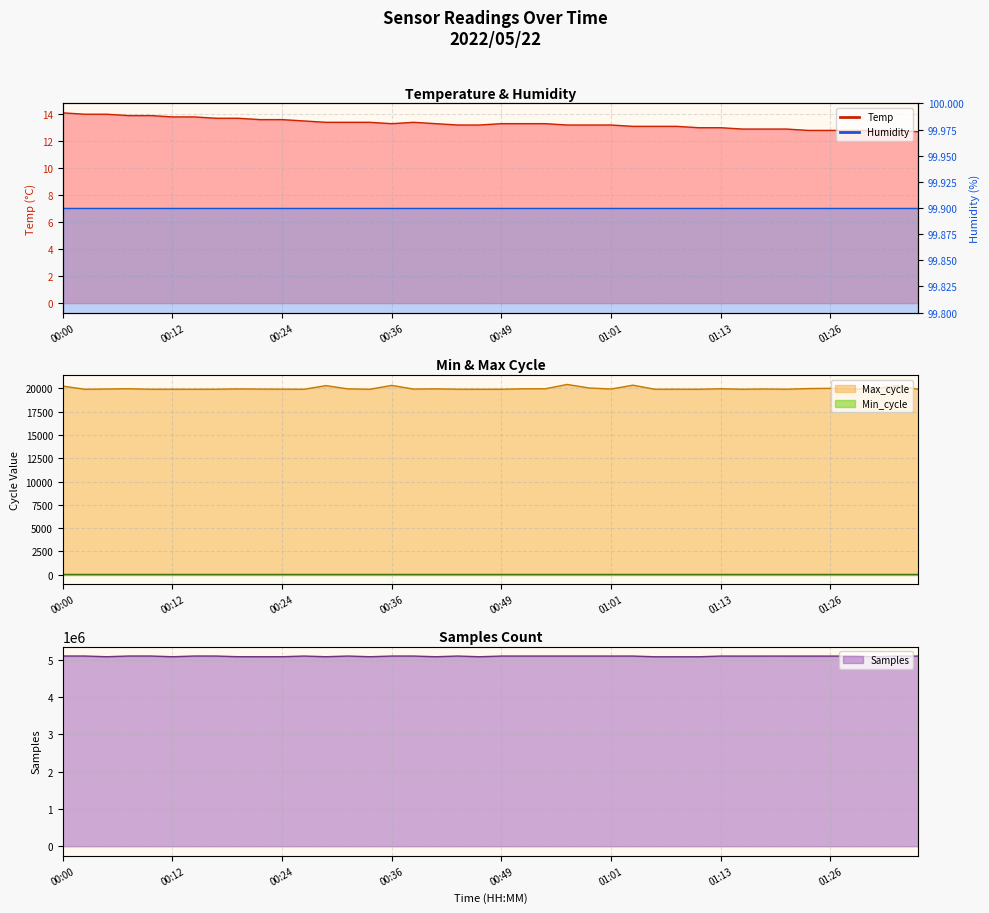

At which label does Temp reach its minimum?

01:35